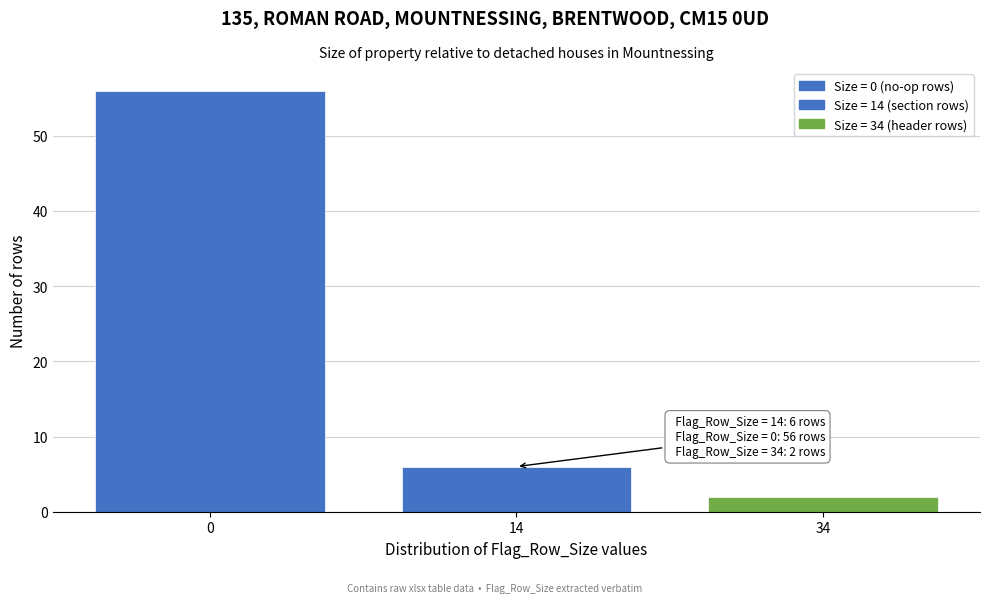

Reading left to right, list all the values displayed in this chart.

56	6	2